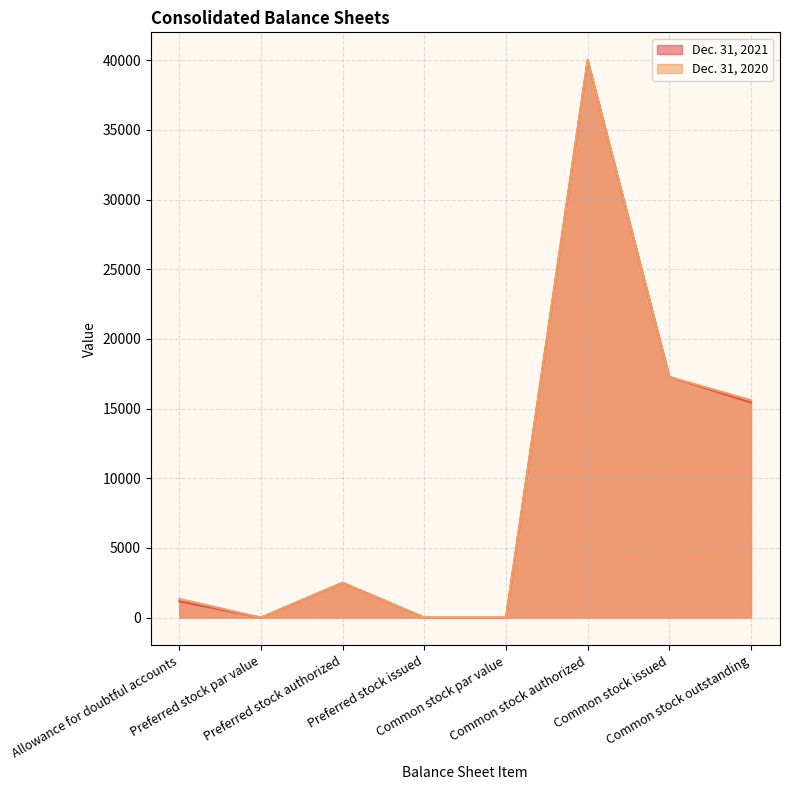

At how many categories does at least one series exceed 8249?

3